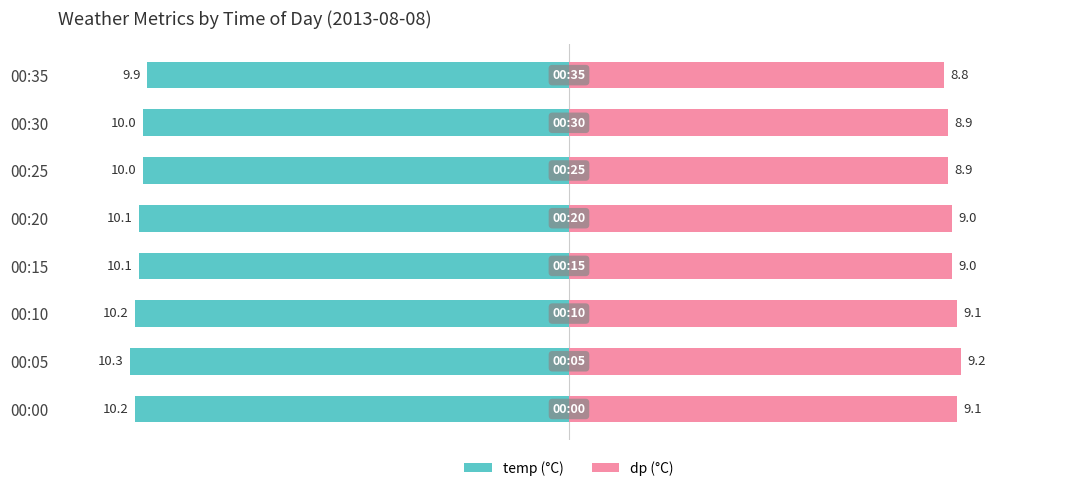

How many data points in temp are above -10?

1